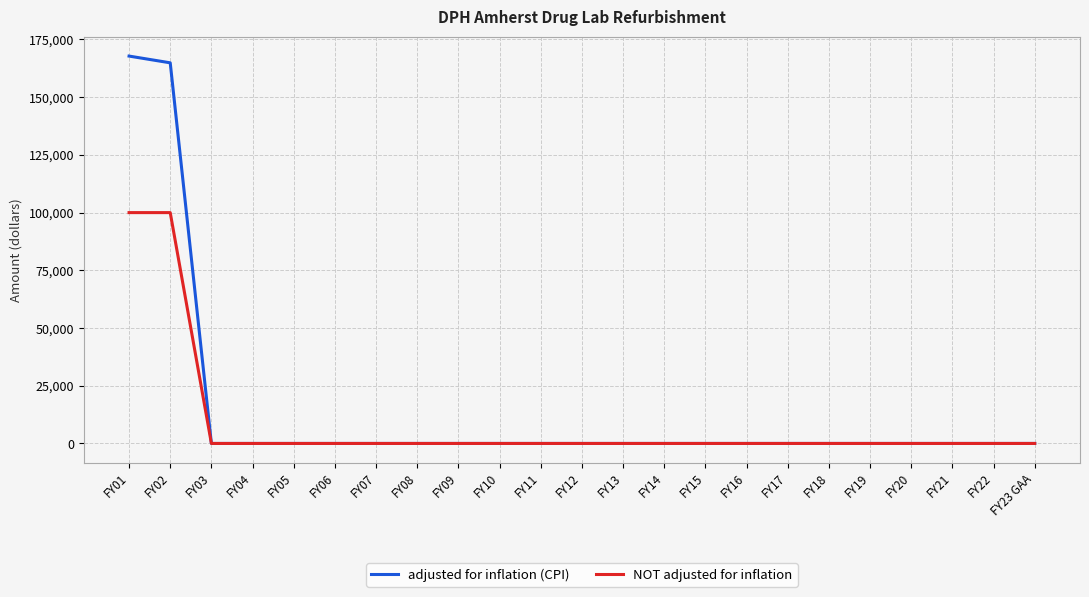

Which series has the widest spread of values?

adjusted for inflation (CPI)